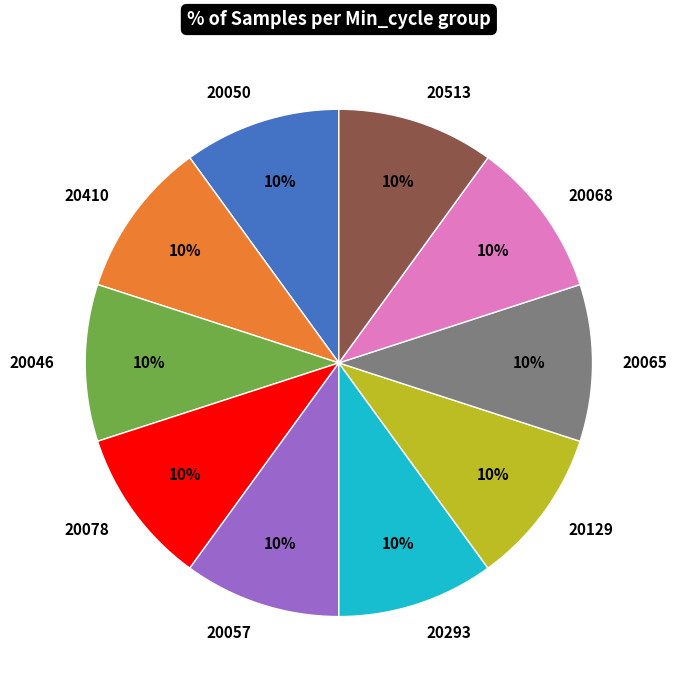

What is the ratio of the value at 20293 to the value at 20046?

1.0